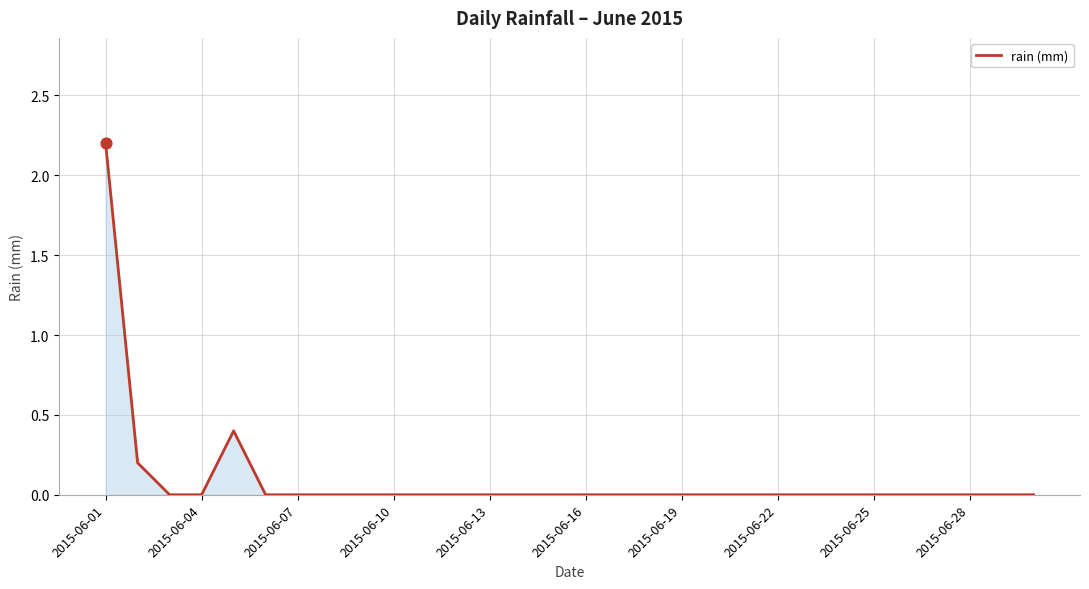

What is the difference between the maximum and minimum values?

2.2